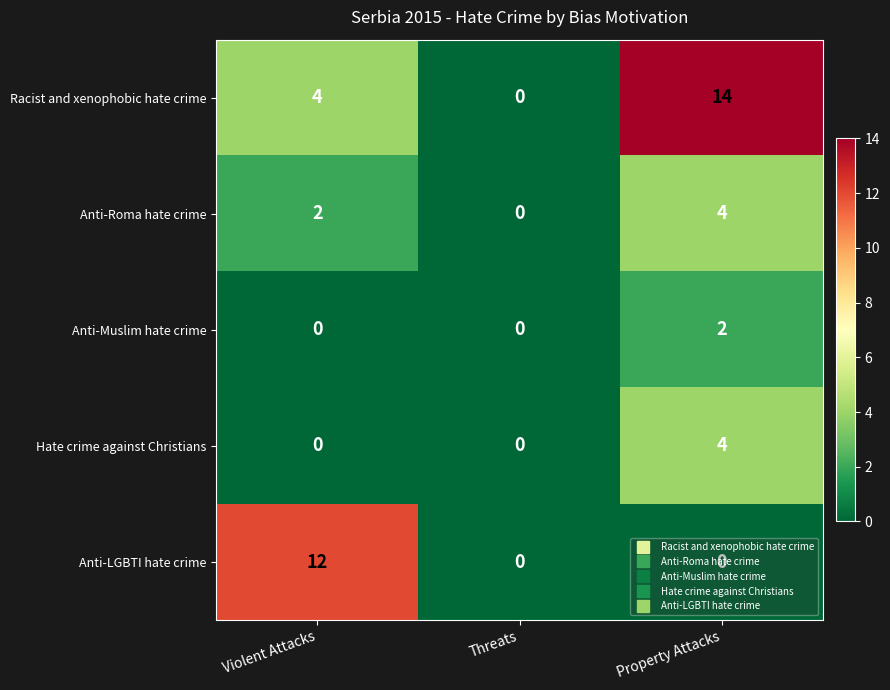

How many Anti-LGBTI hate crime values are between 0 and 12?

3